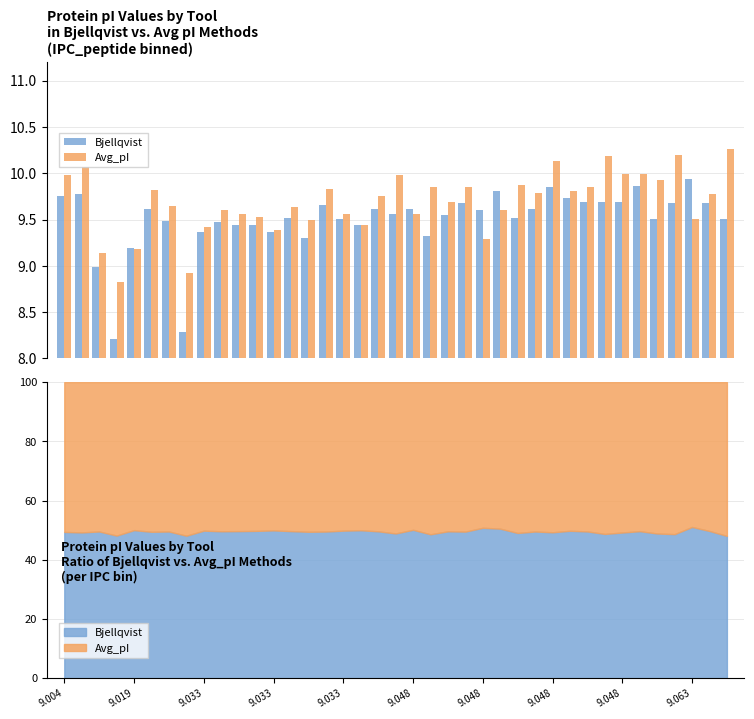

What is the total value across all series at 9.048?

19.4